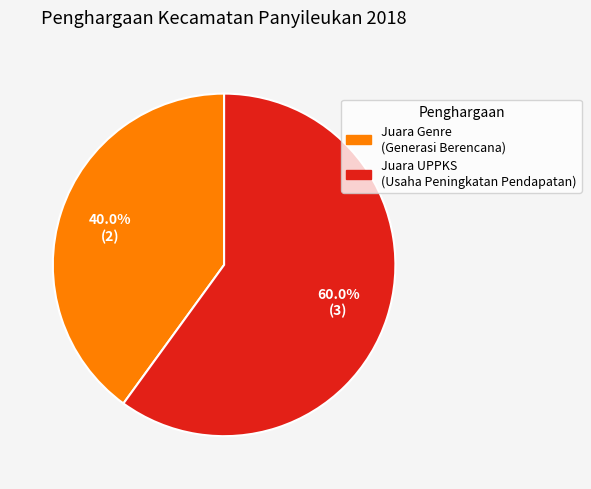

To the nearest percent, what is the average slice percentage?

50%